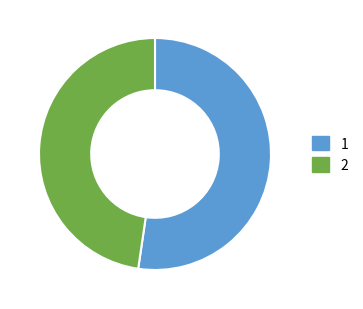

Count the number of slices in the pie.

2